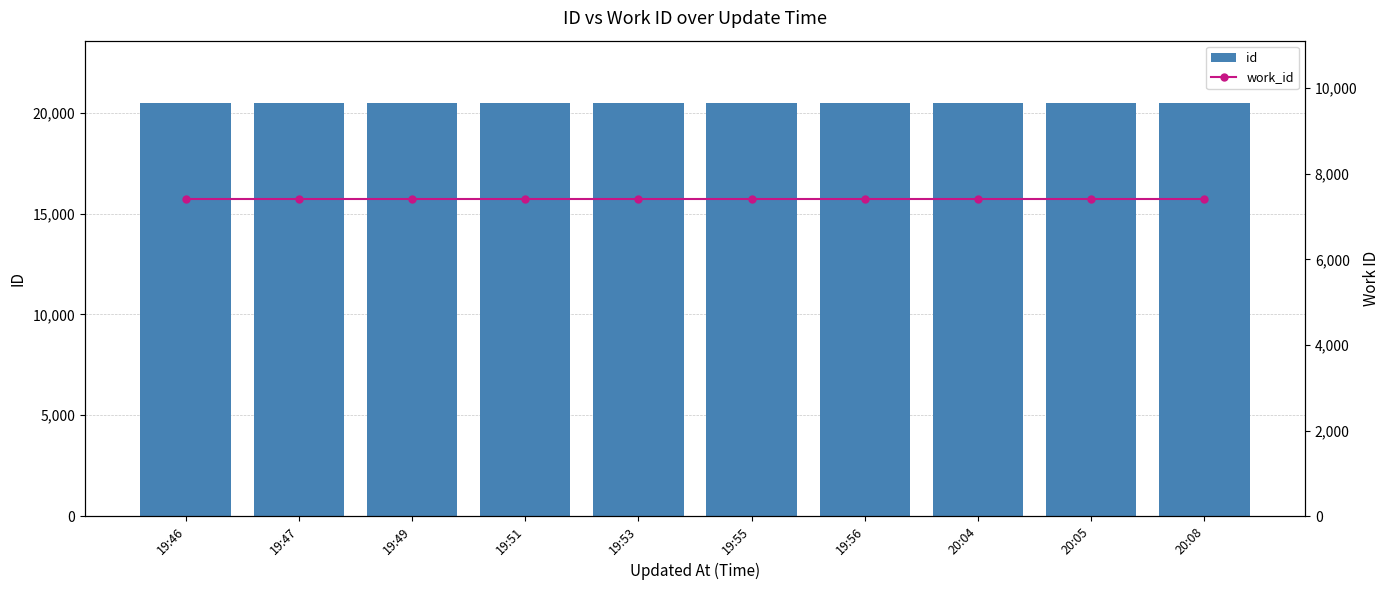

Rank the categories by work_id value from lowest to highest.

19:46, 19:47, 19:49, 19:51, 19:53, 19:55, 19:56, 20:04, 20:05, 20:08